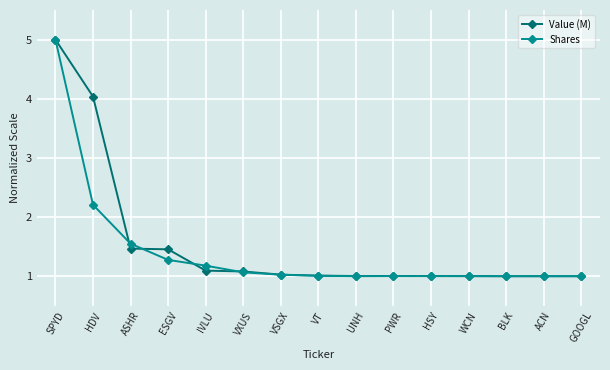

The value of Shares at UNH is 1.0. True or false?

True